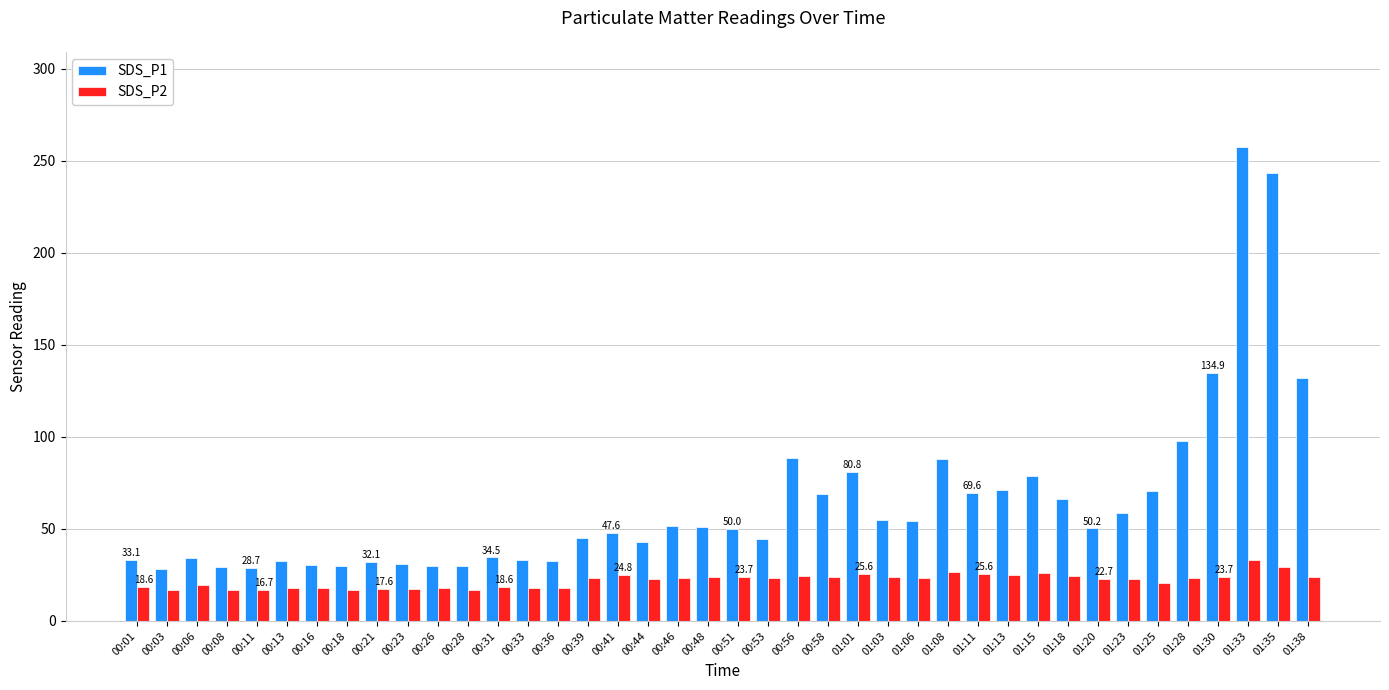

How many data points does each series have?

40